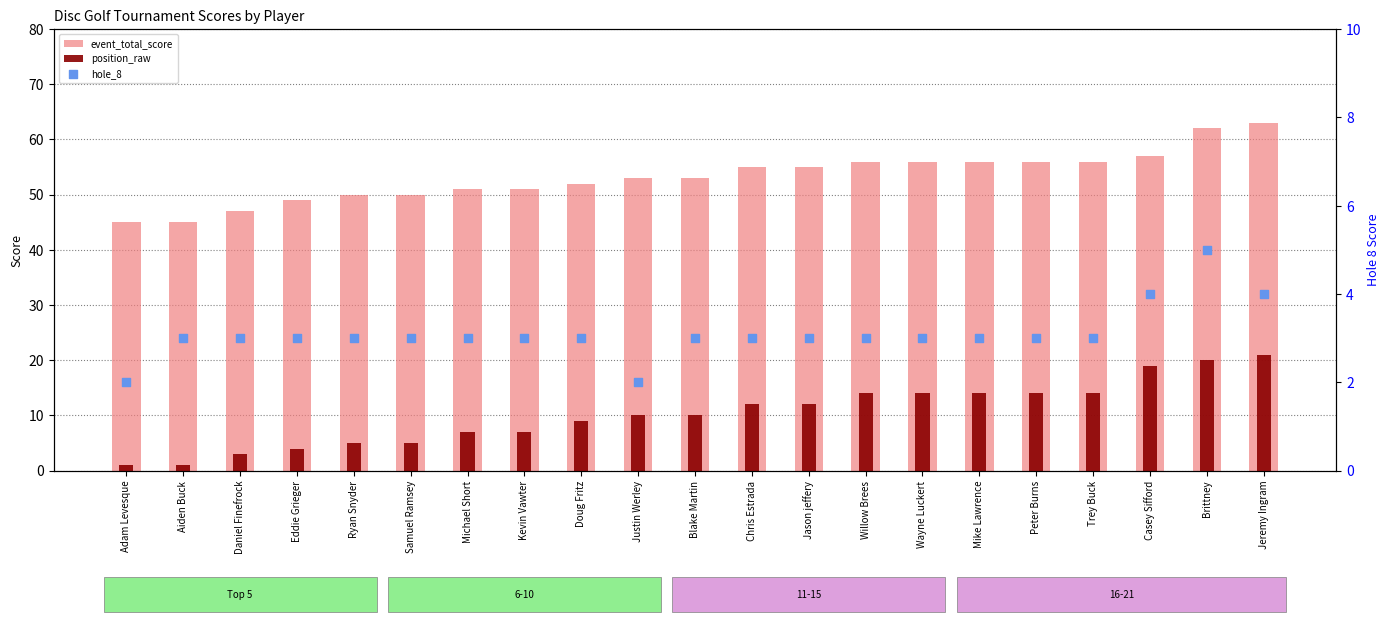

At how many categories does at least one series exceed 59?

2